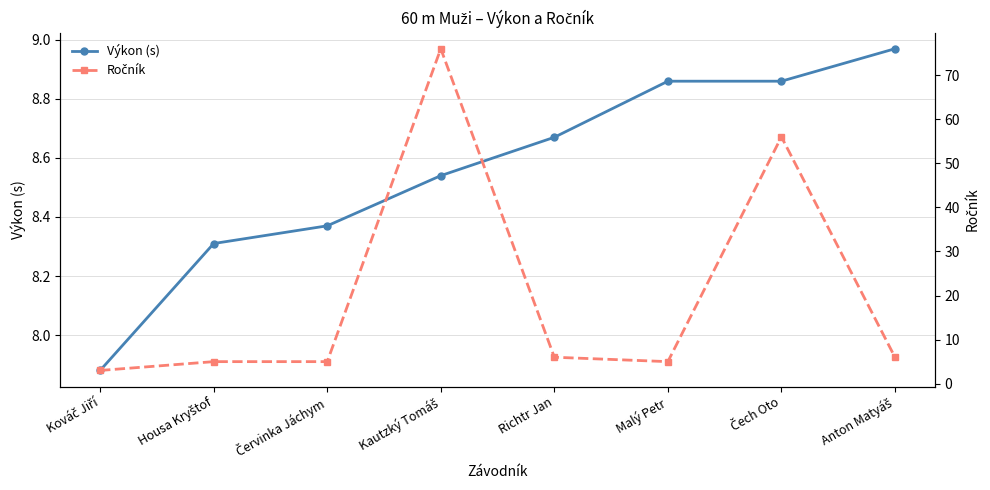

Read the Výkon (s) value at Malý Petr.

8.9